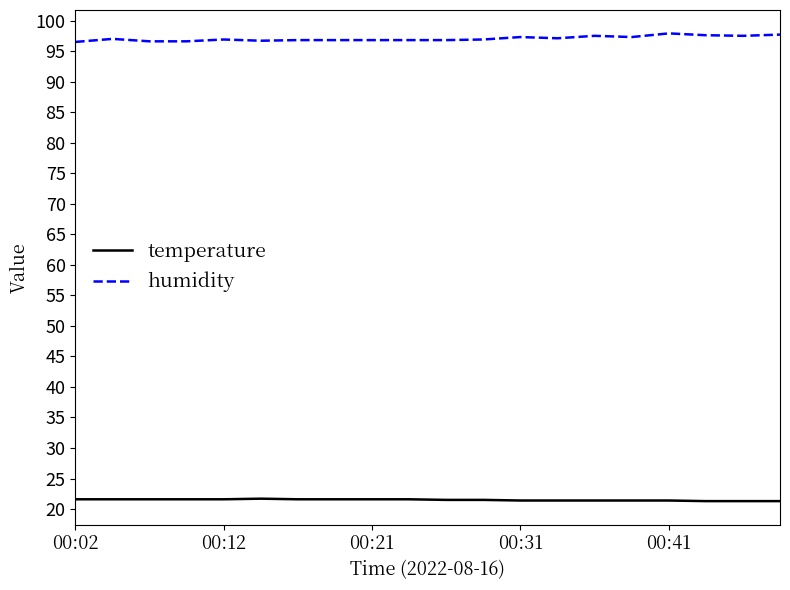

List the series in order of their peak value, highest first.

humidity, temperature